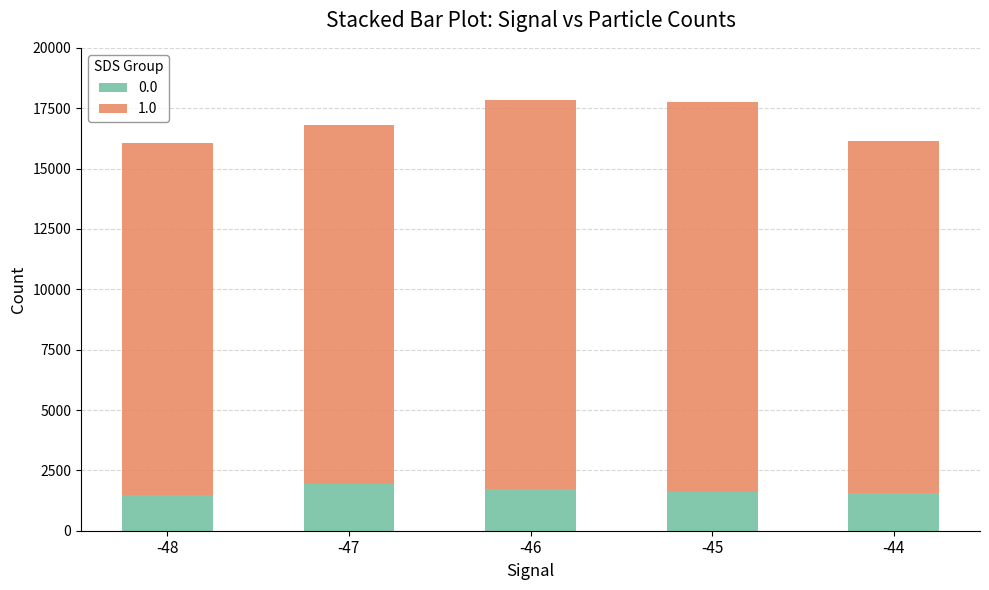

What is the sum of all 0.0 values?

8285